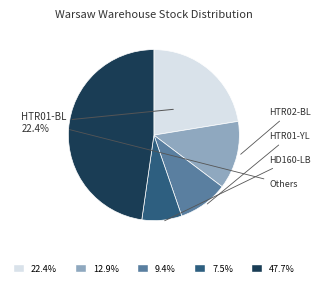

Does any single category account for the majority?

No